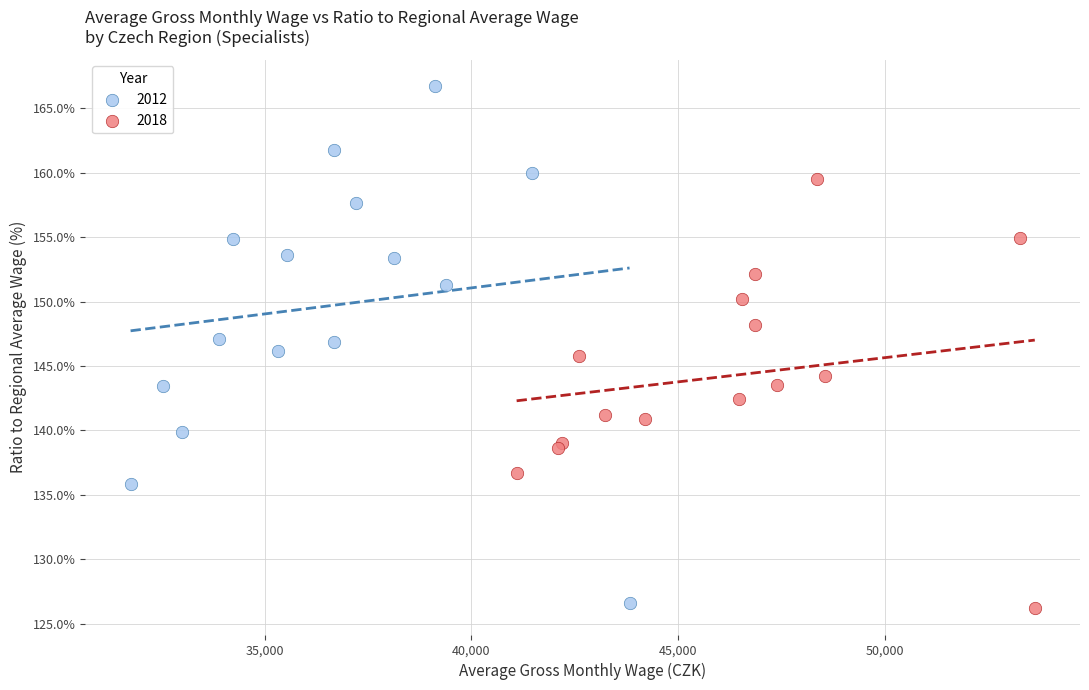

Which series reaches the maximum Y coordinate?

2012